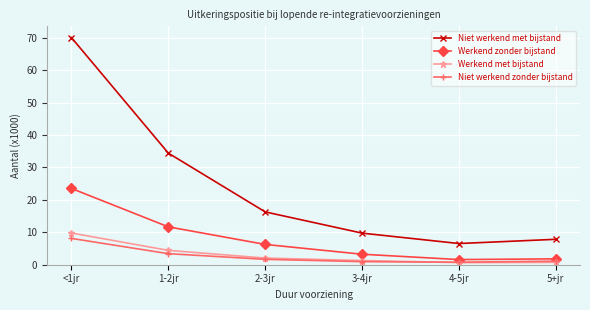

What is the sum of all Werkend met bijstand values?

18.9